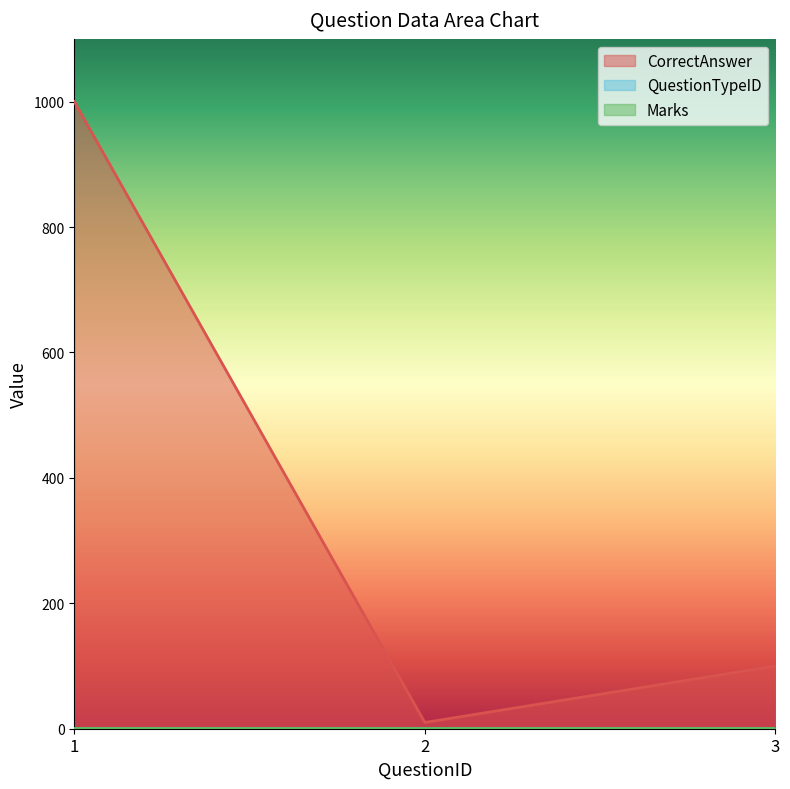

Reading left to right, transcribe all the data shown in this chart.

CorrectAnswer: 1=1000	2=10	3=100
QuestionTypeID: 1=1	2=1	3=1
Marks: 1=1	2=1	3=1